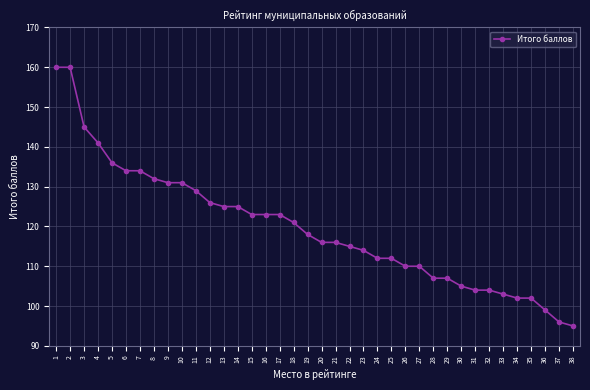

How many data points are less than 118?

19